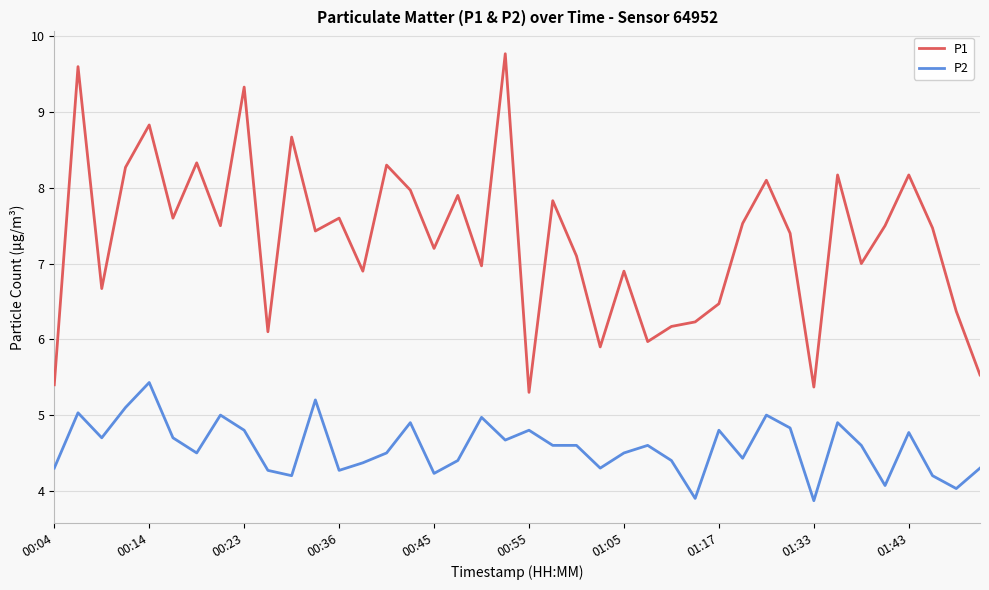

Reading right to left, transcribe all the data shown in this chart.

P1: 5.5	6.4	7.5	8.2	7.5	7.0	8.2	5.4	7.4	8.1	7.5	6.5	6.2	6.2	6.0	6.9	5.9	7.1	7.8	5.3	9.8	7.0	7.9	7.2	8.0	8.3	6.9	7.6	7.4	8.7	6.1	9.3	7.5	8.3	7.6	8.8	8.3	6.7	9.6	5.4
P2: 4.3	4.0	4.2	4.8	4.1	4.6	4.9	3.9	4.8	5.0	4.4	4.8	3.9	4.4	4.6	4.5	4.3	4.6	4.6	4.8	4.7	5.0	4.4	4.2	4.9	4.5	4.4	4.3	5.2	4.2	4.3	4.8	5.0	4.5	4.7	5.4	5.1	4.7	5.0	4.3